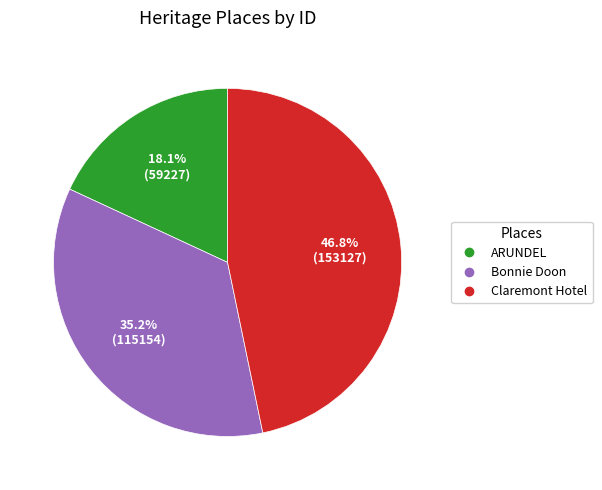

Which slice is the largest?

Claremont Hotel